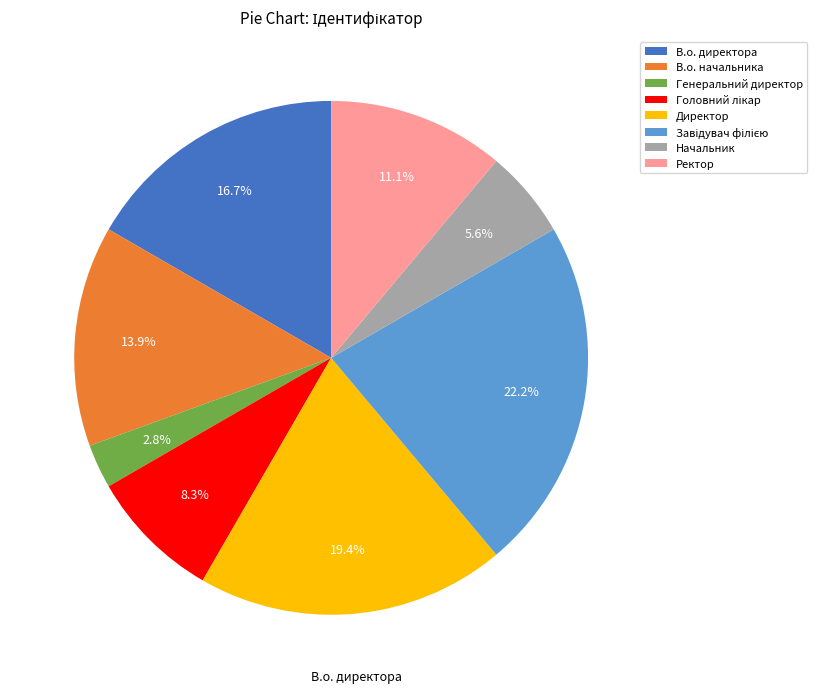

How many segments does this pie chart have?

8